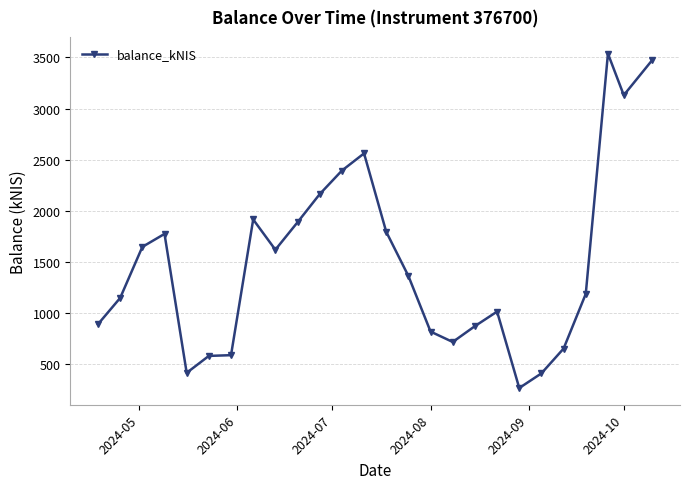

What is the difference between the maximum and minimum values?

3268.4